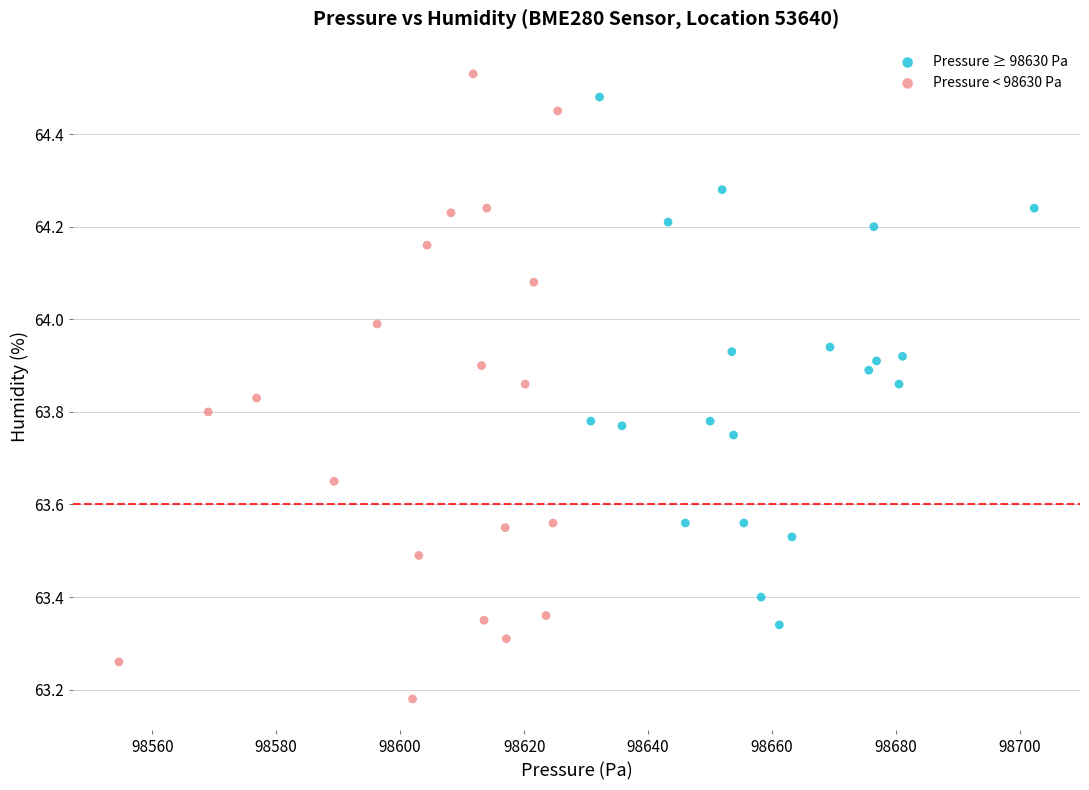

Which series has the widest spread of Y values?

Pressure < 98630 Pa